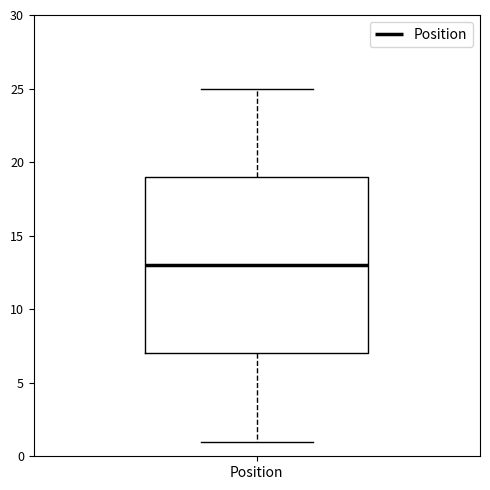

Read this box plot against the y-axis: the position of the median line, the range covered by the box, and the ends of both whiskers. The values are not printed on the chart, so give them approximately, as read against the axis.

median 13, box 7 to 19, whiskers 1 to 25